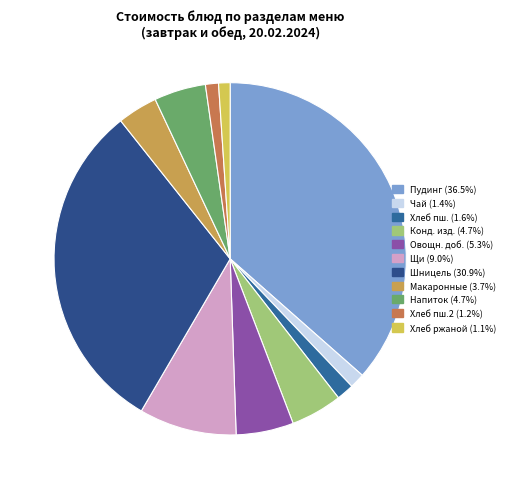

How many slices are in this pie chart?

11